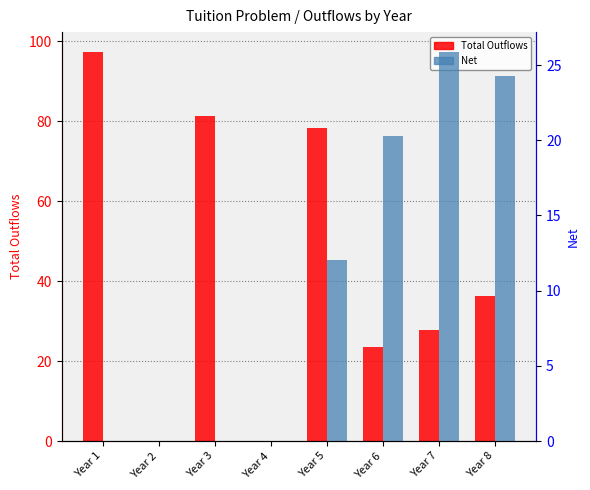

Count the number of categories in the chart.

8